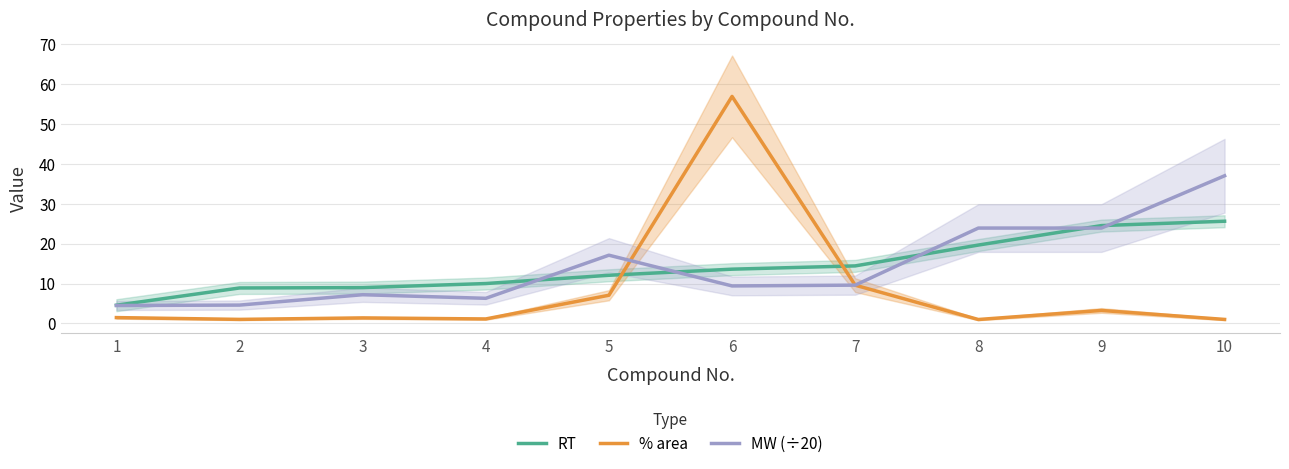

At which label is % area closest to 28?

7